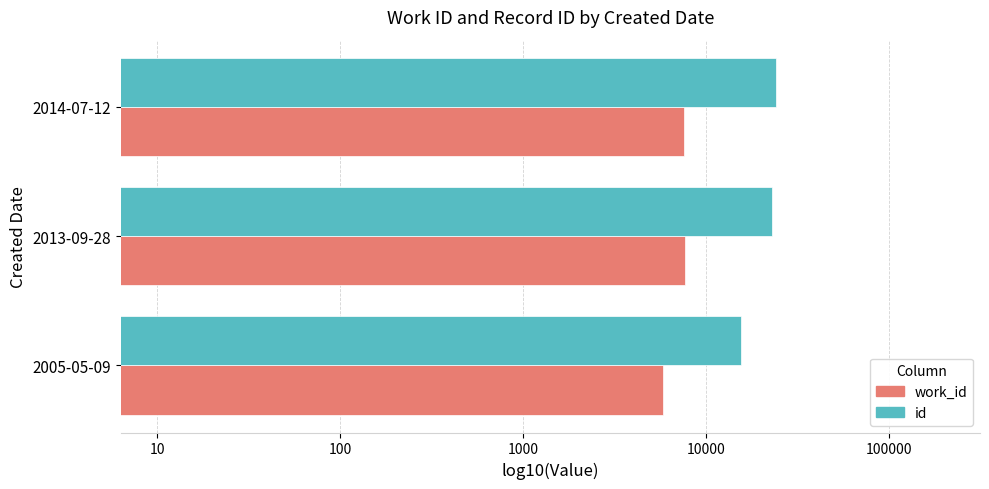

Where is work_id nearest to the value 3?

2005-05-09